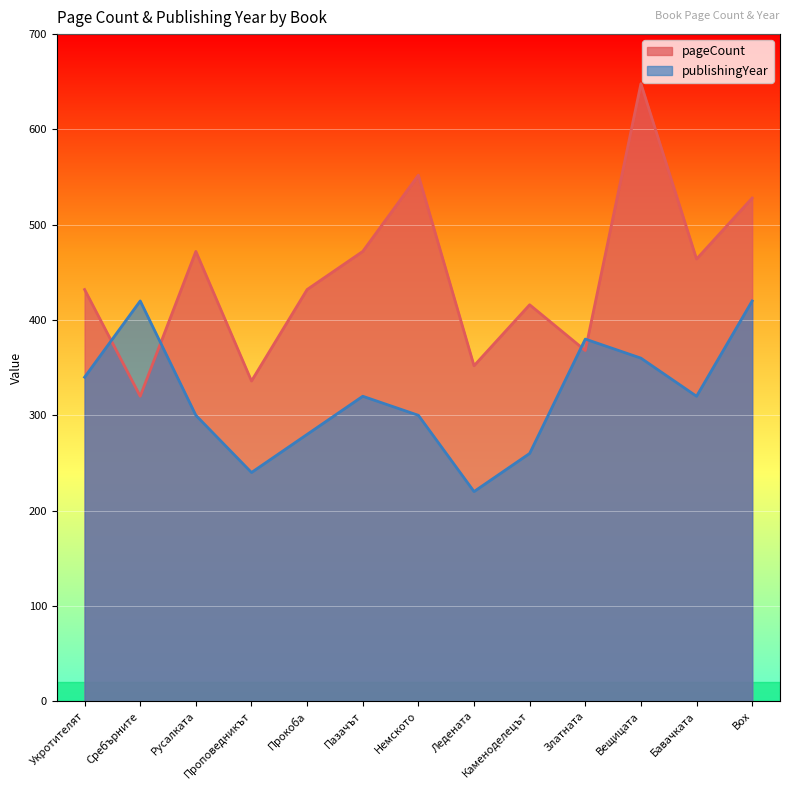

What are all the series names shown in the legend?

pageCount, publishingYear